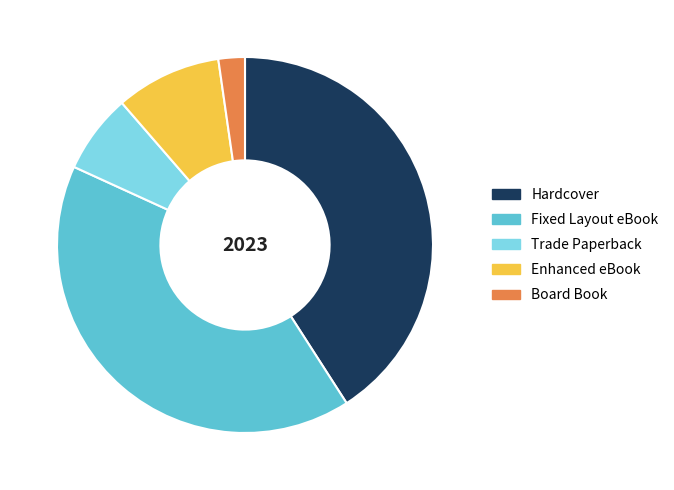

Does Board Book represent more than half of the total?

No